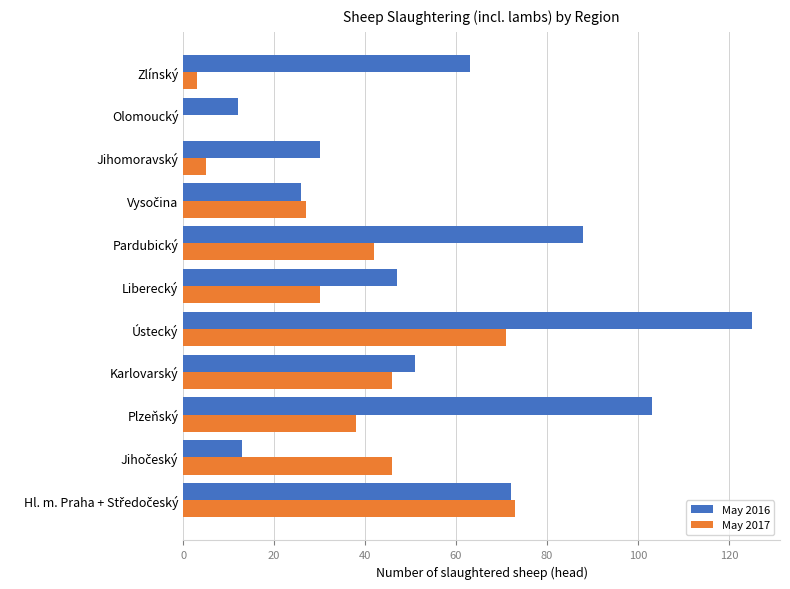

Between Pardubický and Zlínský, which series saw the biggest shift?

May 2017